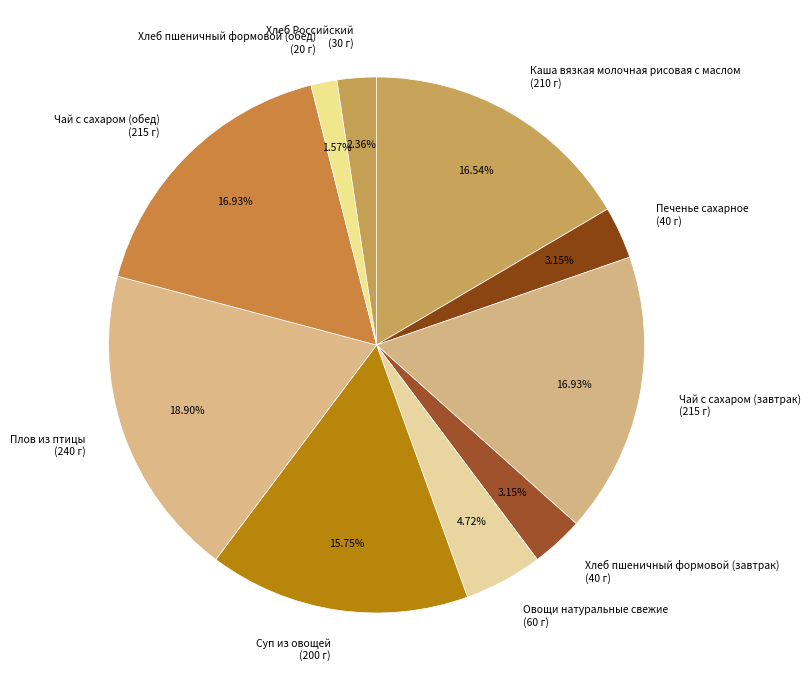

Is it true that Плов из птицы is 5% of the pie?

False